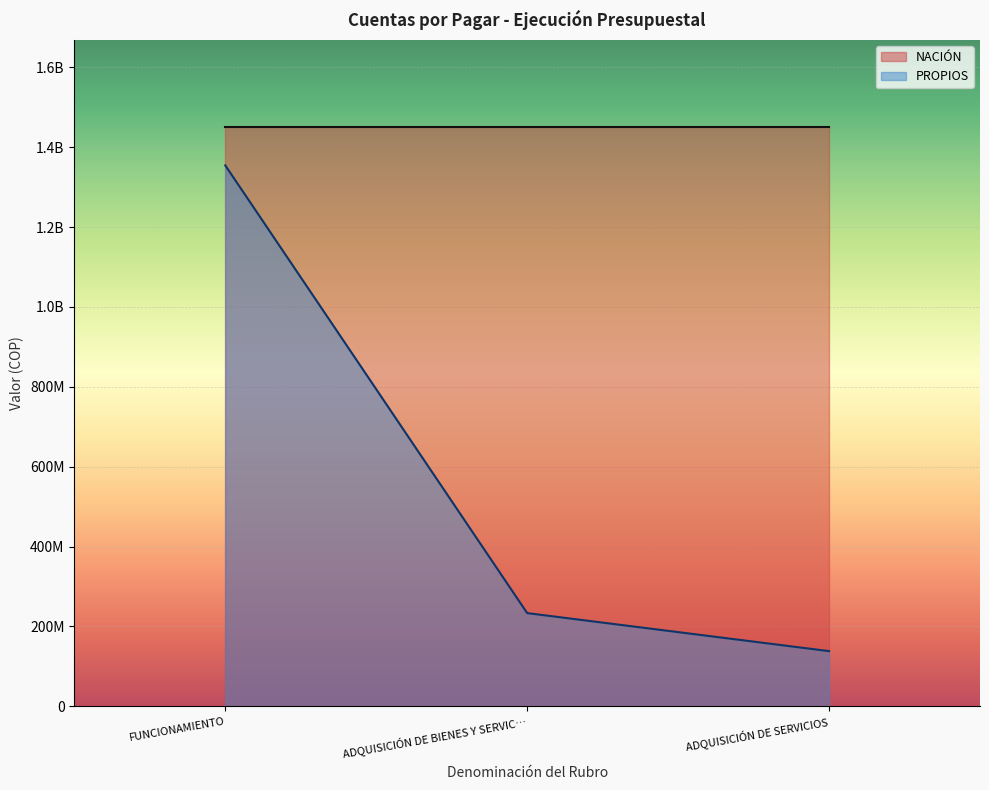

Rank the categories by value from lowest to highest.

ADQUISICIÓN DE SERVICIOS, ADQUISICIÓN DE BIENES Y SERVIC…, FUNCIONAMIENTO